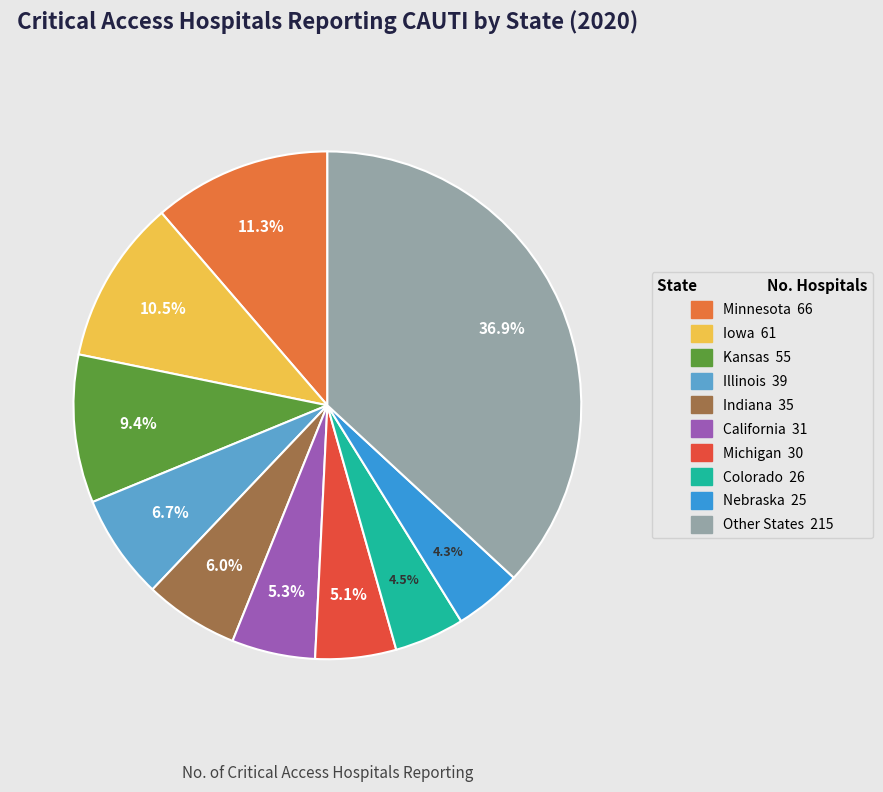

Does any single category account for the majority?

No